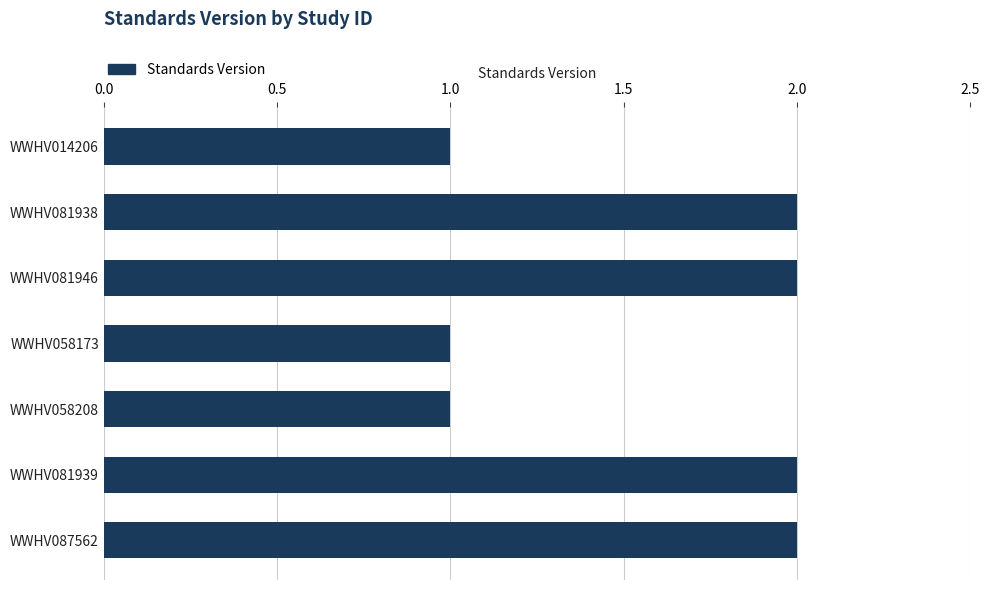

Are the bars horizontal?

Yes